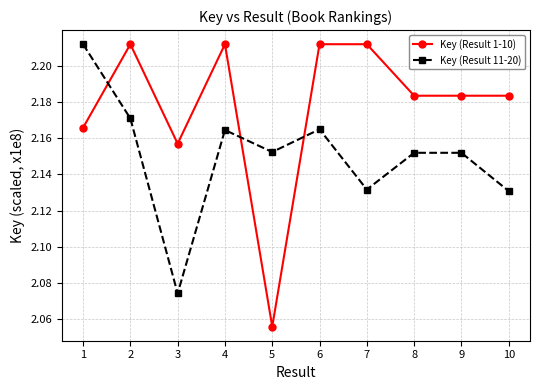

At how many categories does at least one series exceed 2?

10